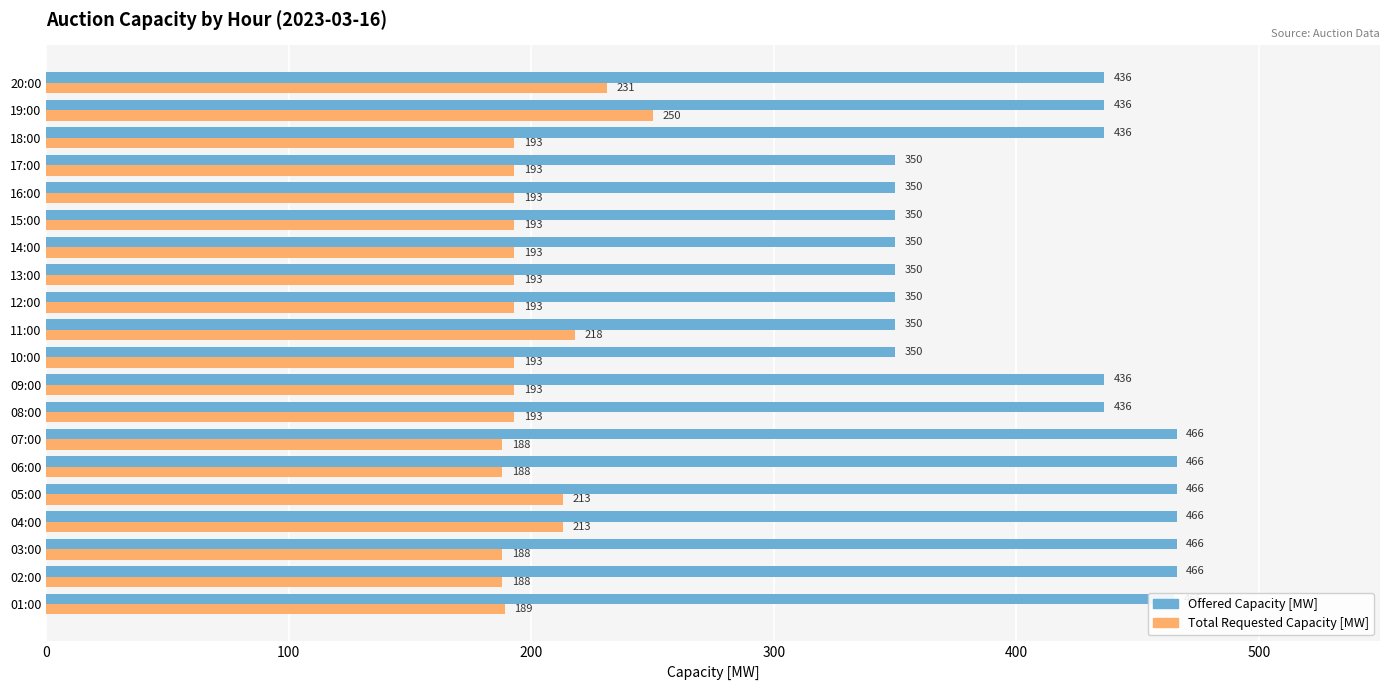

What is the minimum value shown in the chart?

188